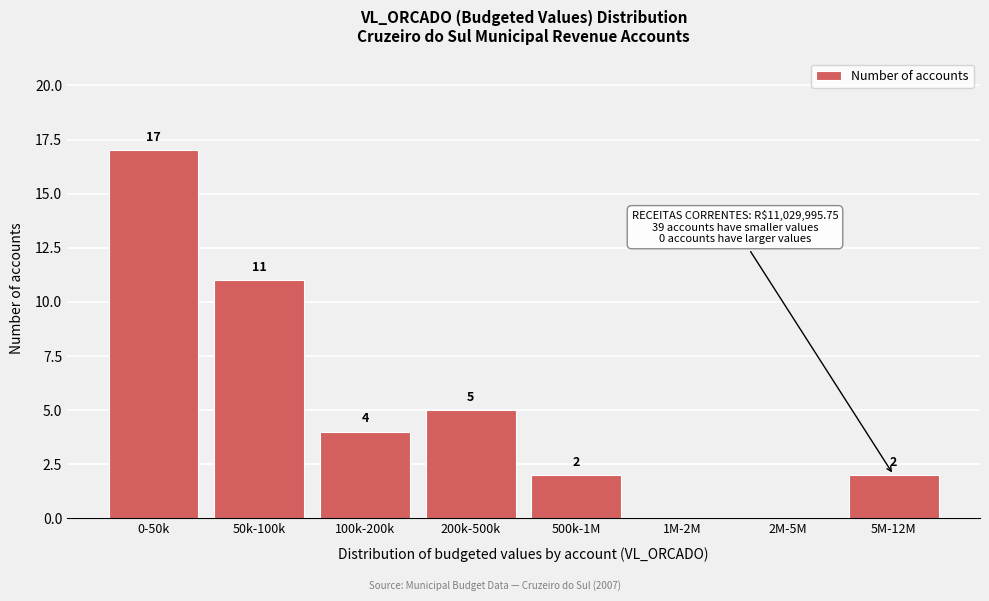

Reading right to left, what are all the values shown in this chart?

5M-12M=2	2M-5M=0	1M-2M=0	500k-1M=2	200k-500k=5	100k-200k=4	50k-100k=11	0-50k=17